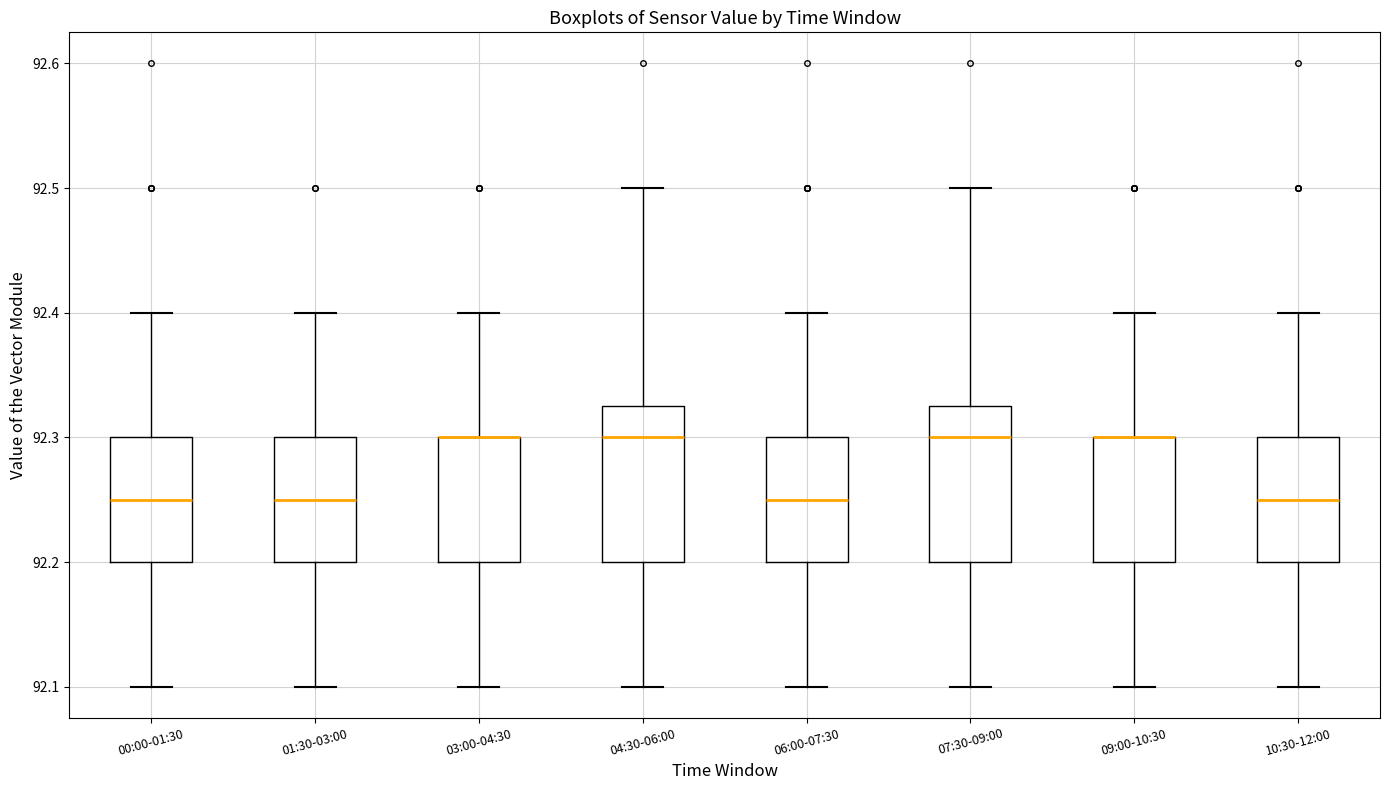

Where is the lower edge of the box for 00:00-01:30 on the y-axis? The values are not printed on the chart, so give them approximately, as read against the axis.

92.20